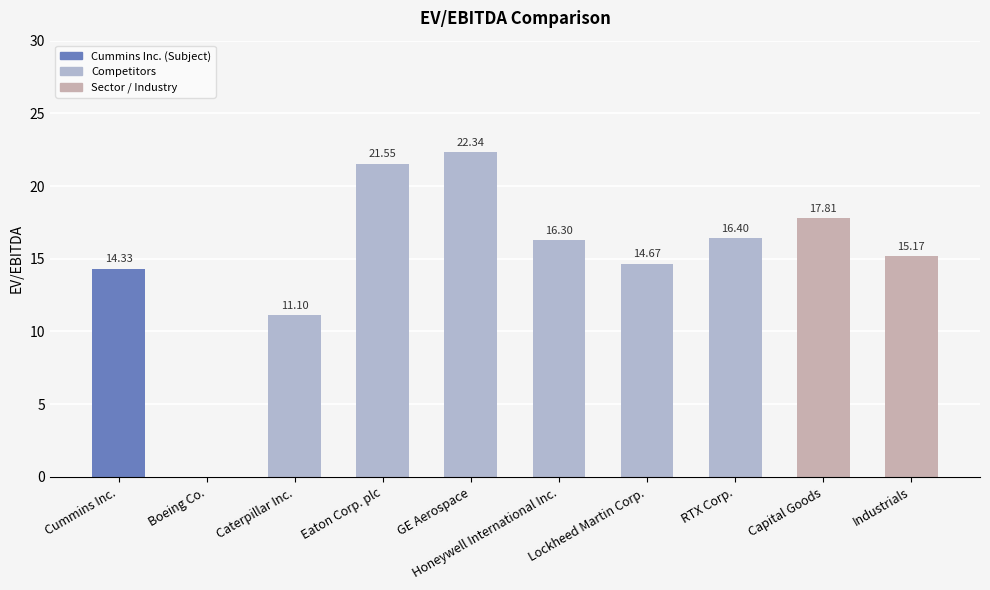

Reading left to right, transcribe all the data shown in this chart.

14.3	0.0	11.1	21.6	22.3	16.3	14.7	16.4	17.8	15.2